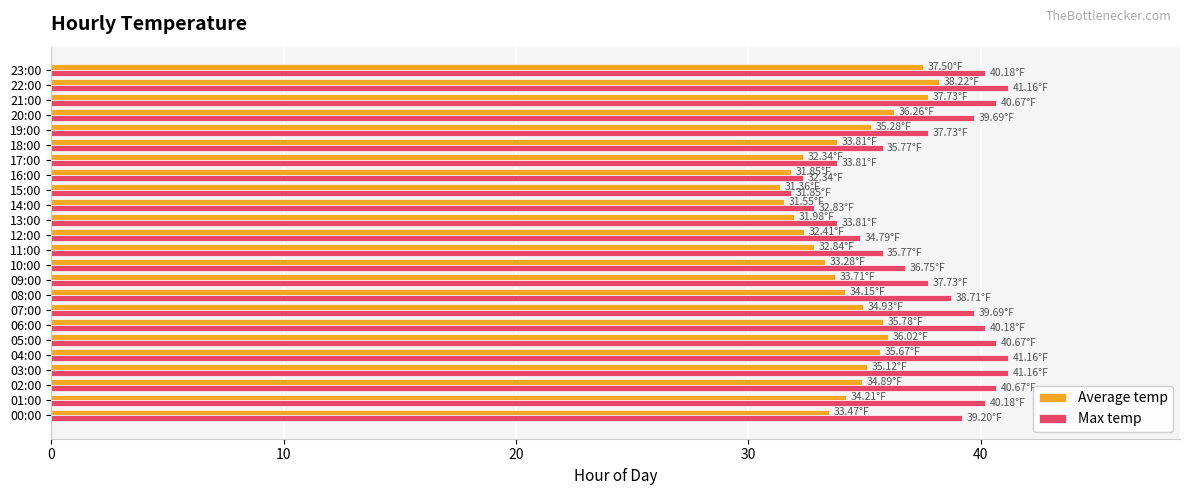

Is the value of Max temp at 03:00 greater than the value of Average temp at 10:00?

Yes